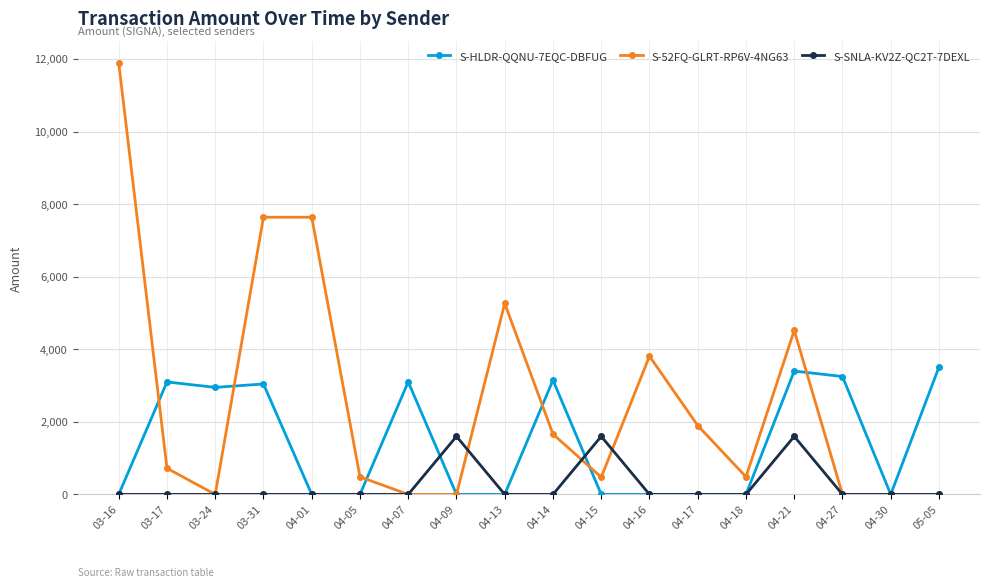

At which category is the sum across all series the highest?

03-16